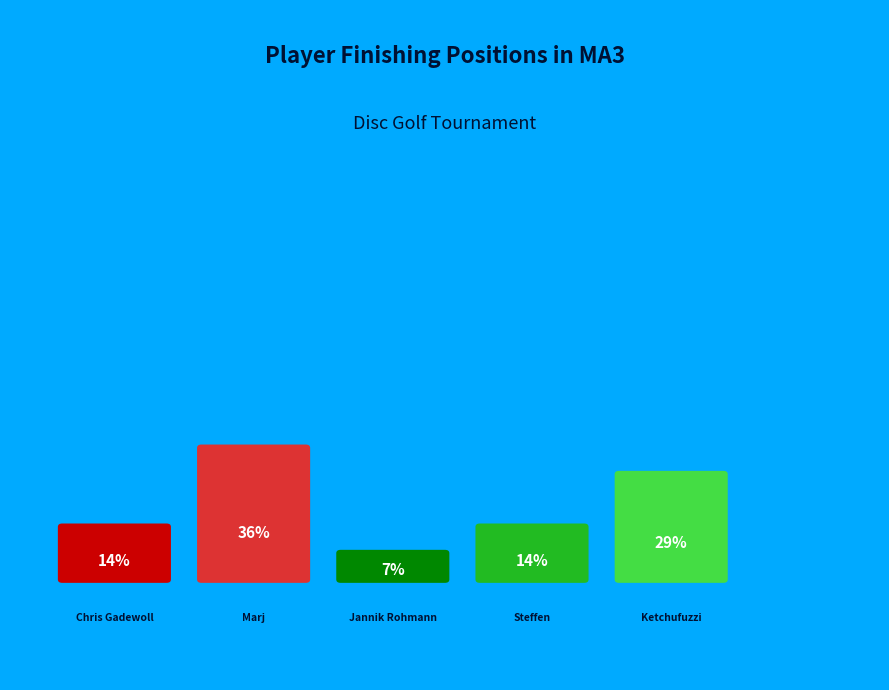

To the nearest percent, what portion does T3 (Jannik Rohmann) represent?

7%